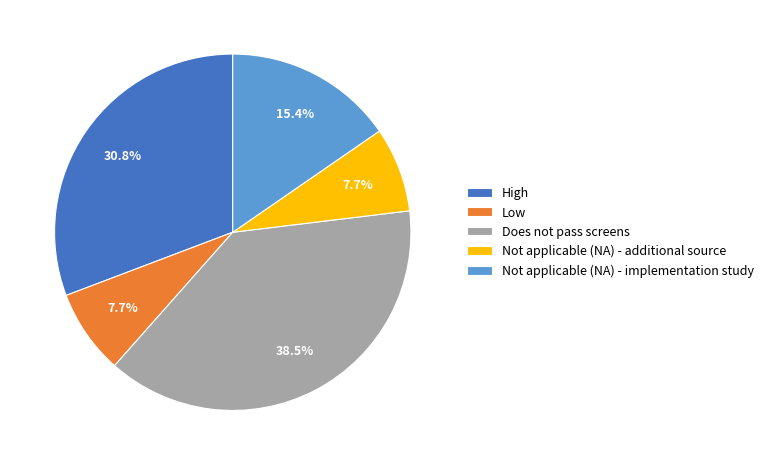

Between Does not pass screens and High, which is larger?

Does not pass screens